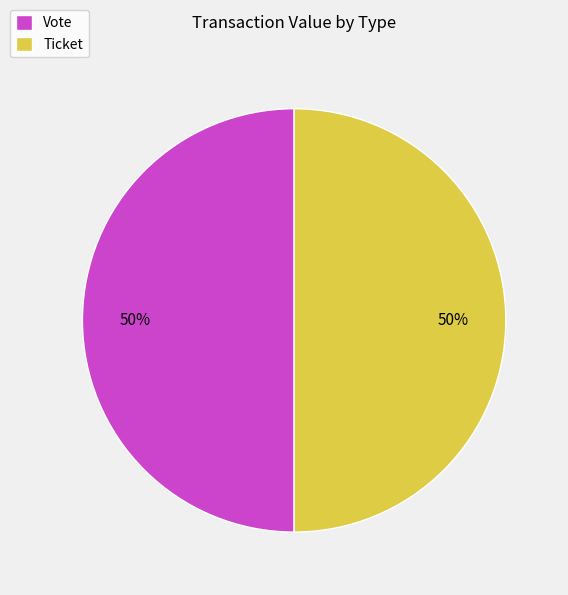

To the nearest percent, what is the difference between the largest and smallest slice percentages?

0%